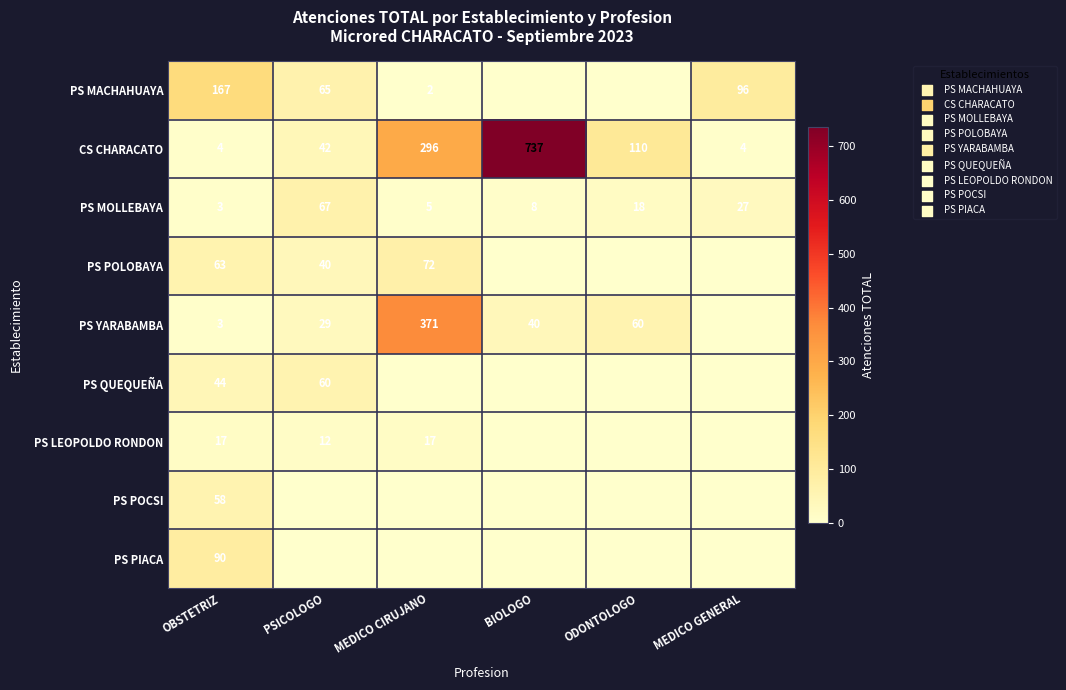

Between BIOLOGO and PSICOLOGO, which is larger?

PSICOLOGO